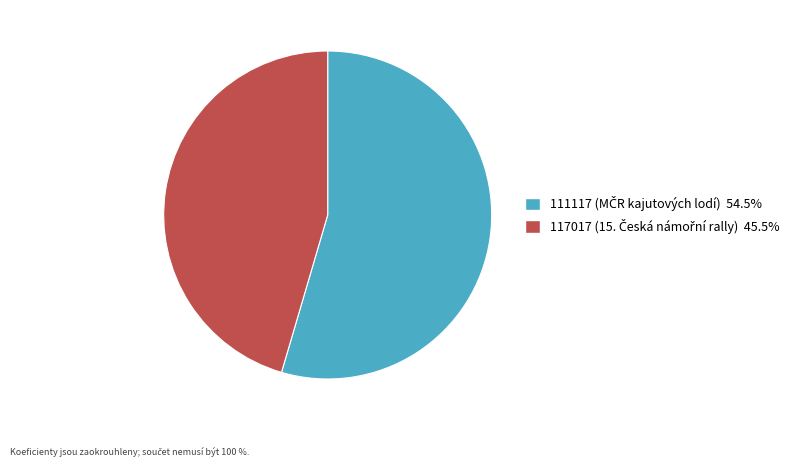

Rank the categories by value from lowest to highest.

117017, 111117